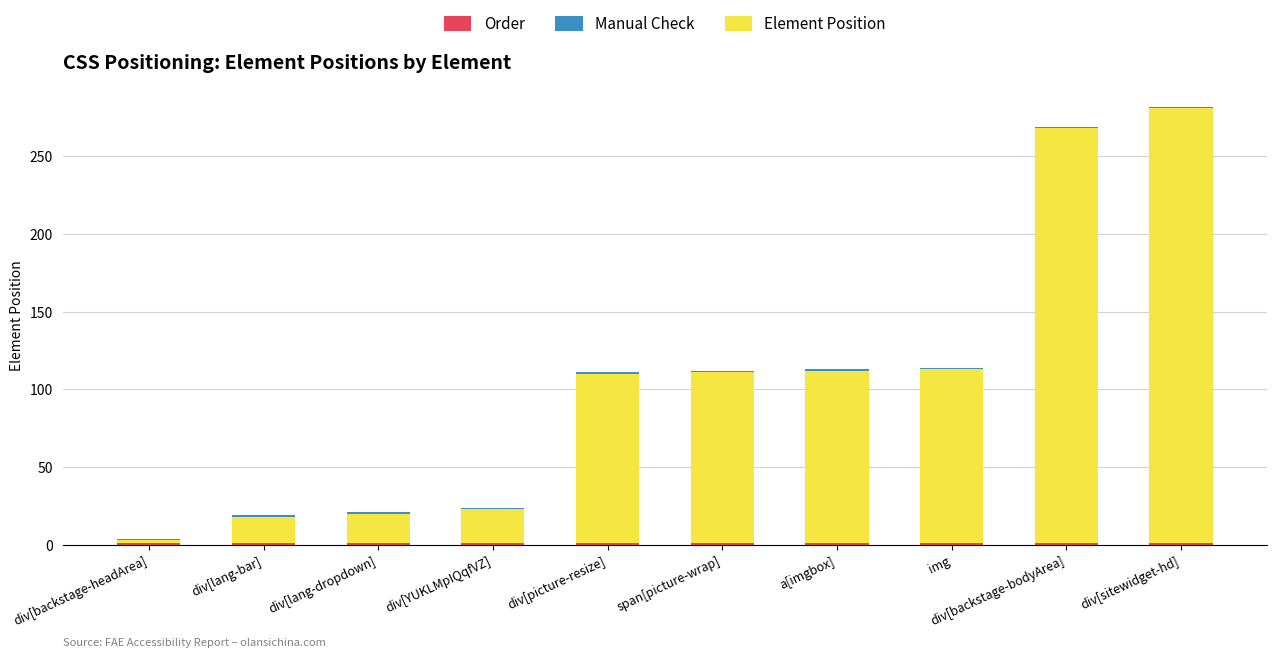

Count the number of data series in this chart.

3